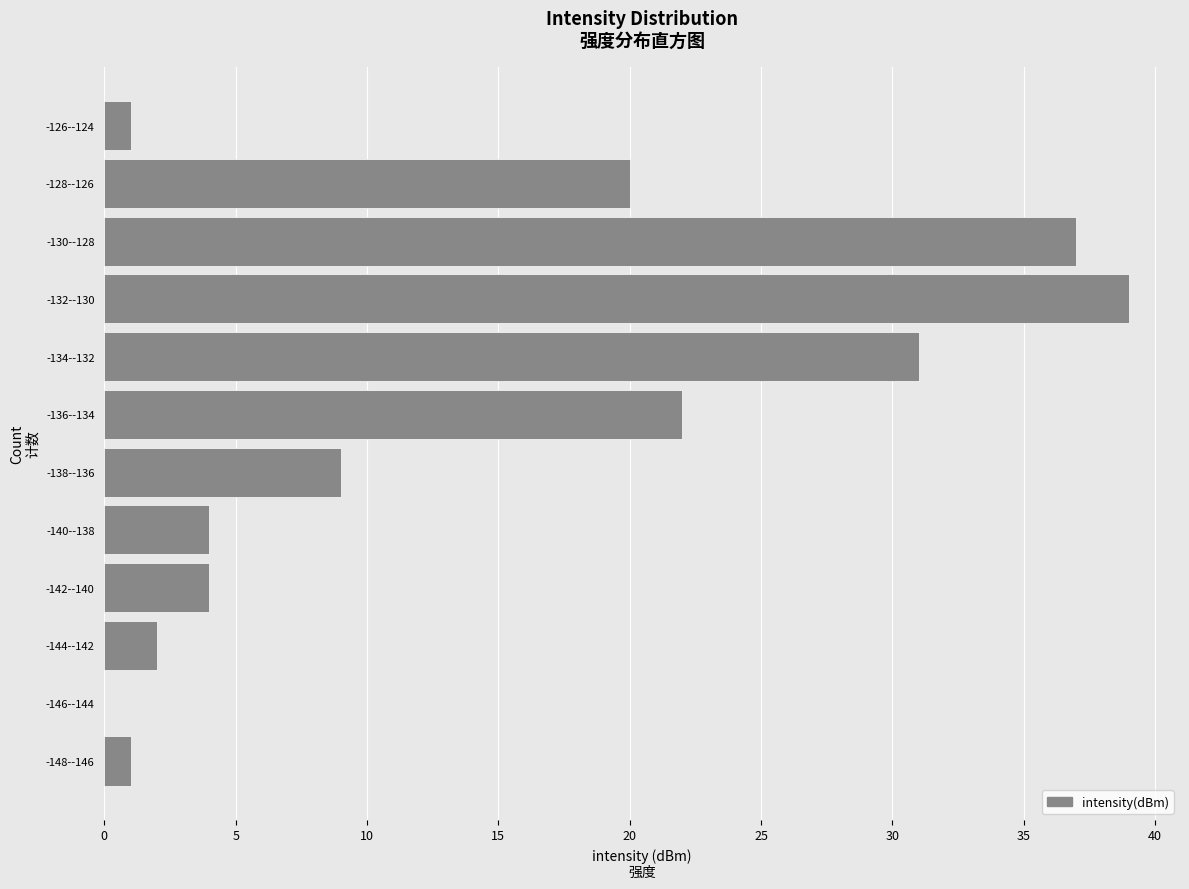

Reading top to bottom, what are all the values shown in this chart?

-126--124=1	-128--126=20	-130--128=37	-132--130=39	-134--132=31	-136--134=22	-138--136=9	-140--138=4	-142--140=4	-144--142=2	-146--144=0	-148--146=1